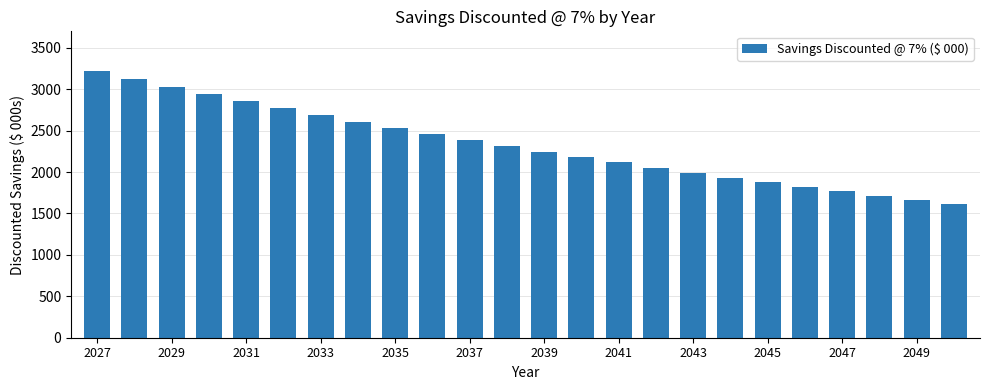

What is the minimum value shown in the chart?

1616.1